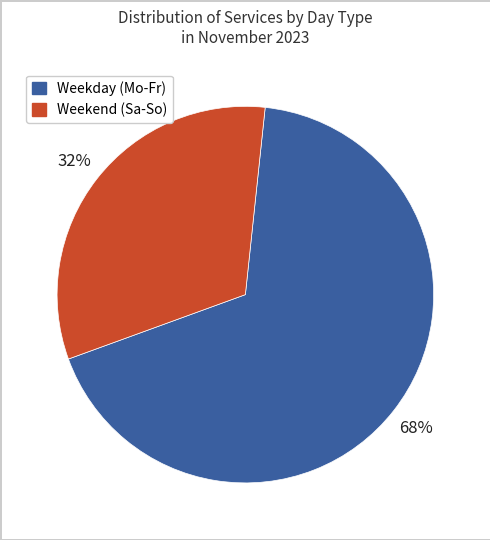

Does any single category account for the majority?

Yes